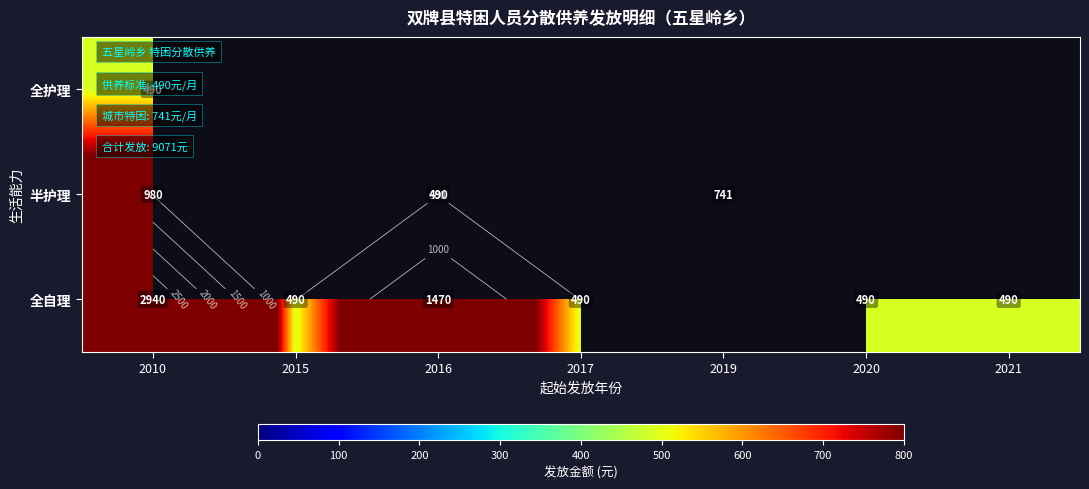

Which category has the lowest value across all series?

2015